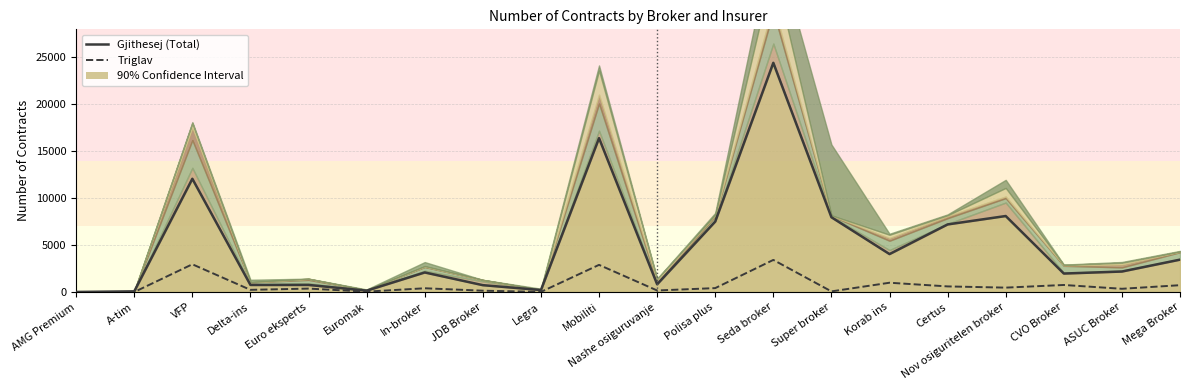

How many lines are shown in the chart?

6